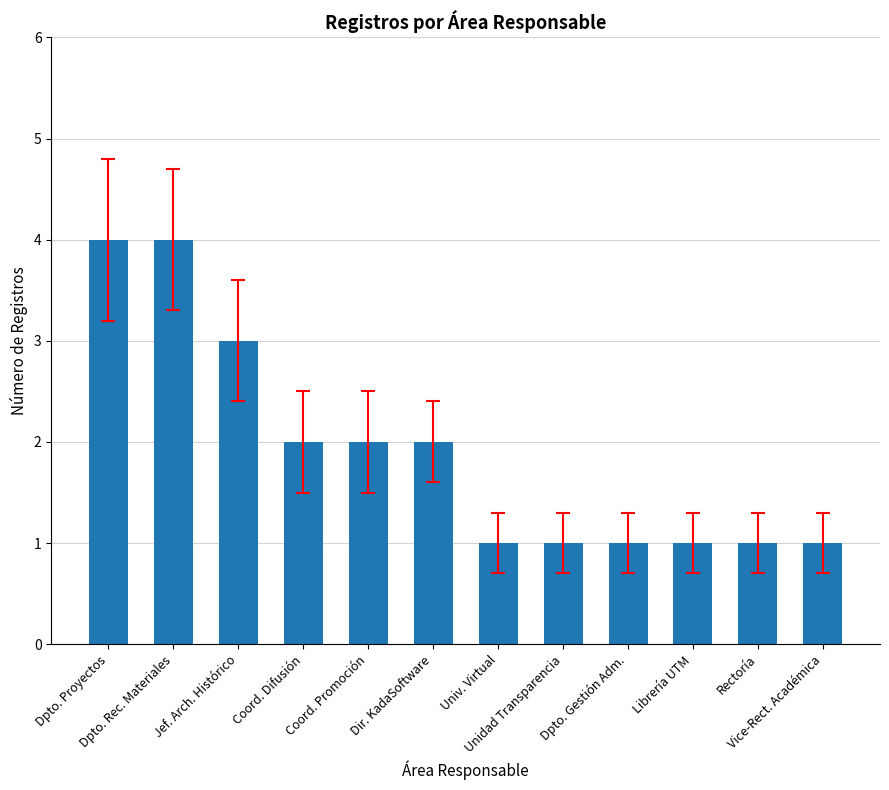

What is the difference between the values at Dir. KadaSoftware and Vice-Rect. Académica?

1